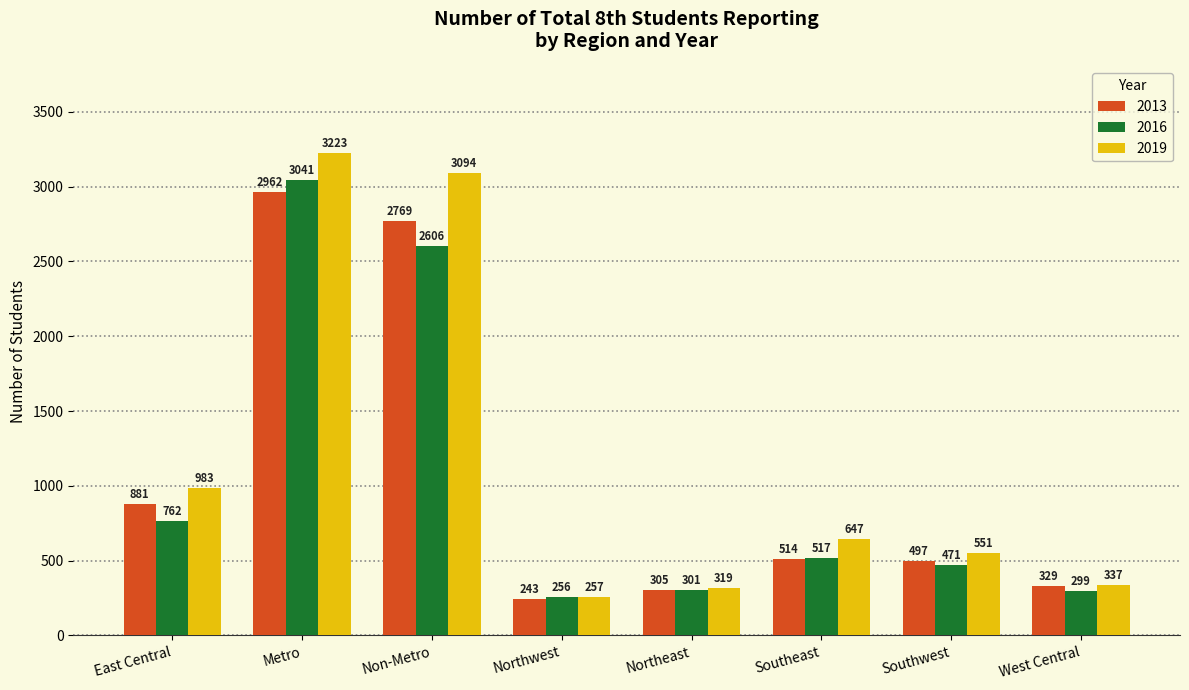

Where does the 2016 series first go above 517?

East Central